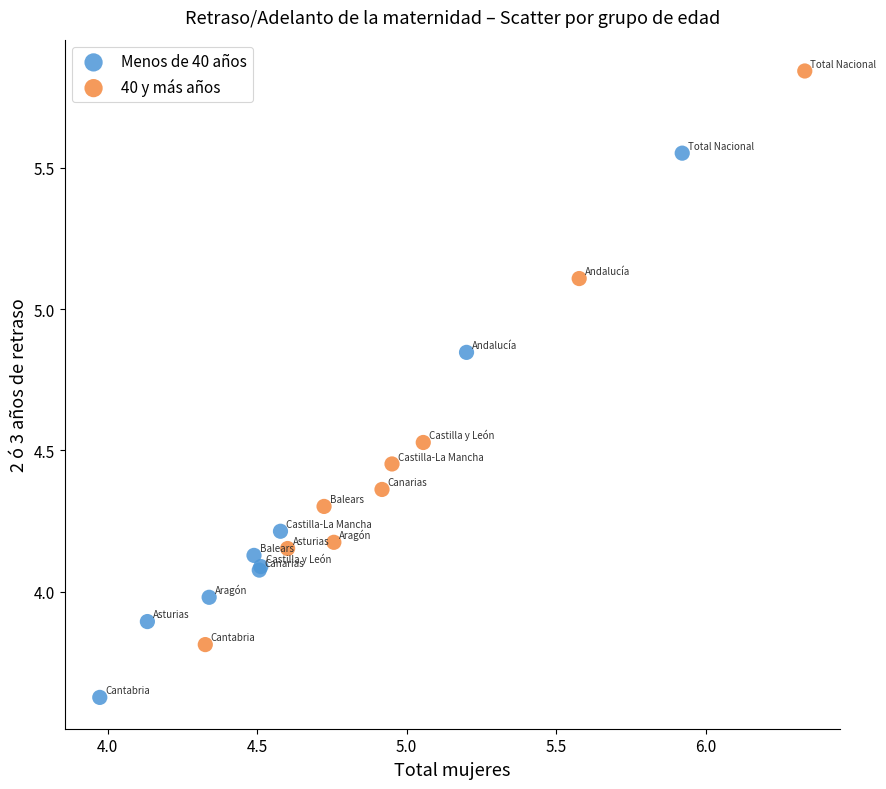

Which series contains the lowest Y value?

Menos de 40 años